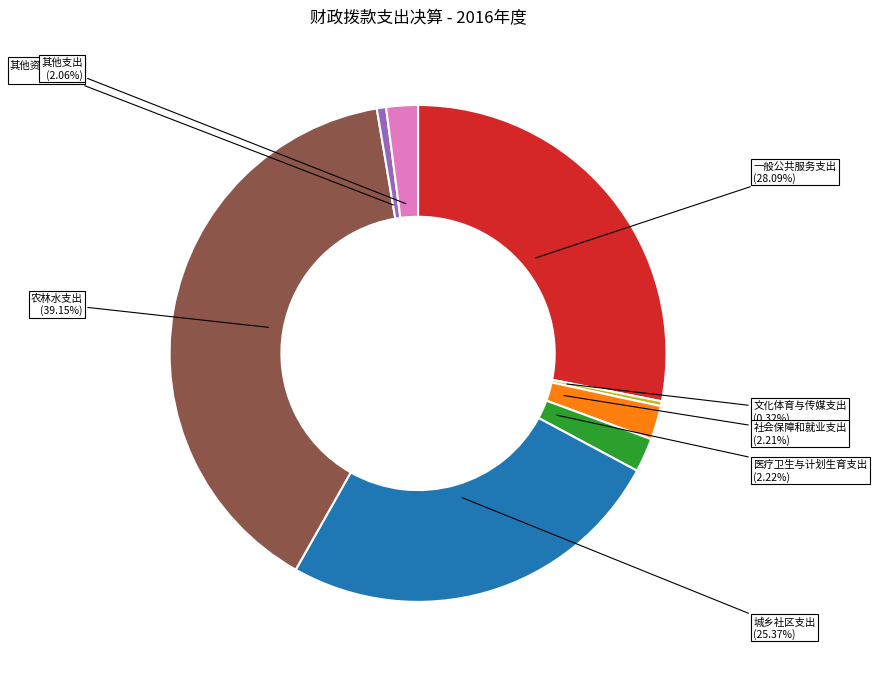

Between 其他资本性支出 and 医疗卫生与计划生育支出, which is larger?

医疗卫生与计划生育支出